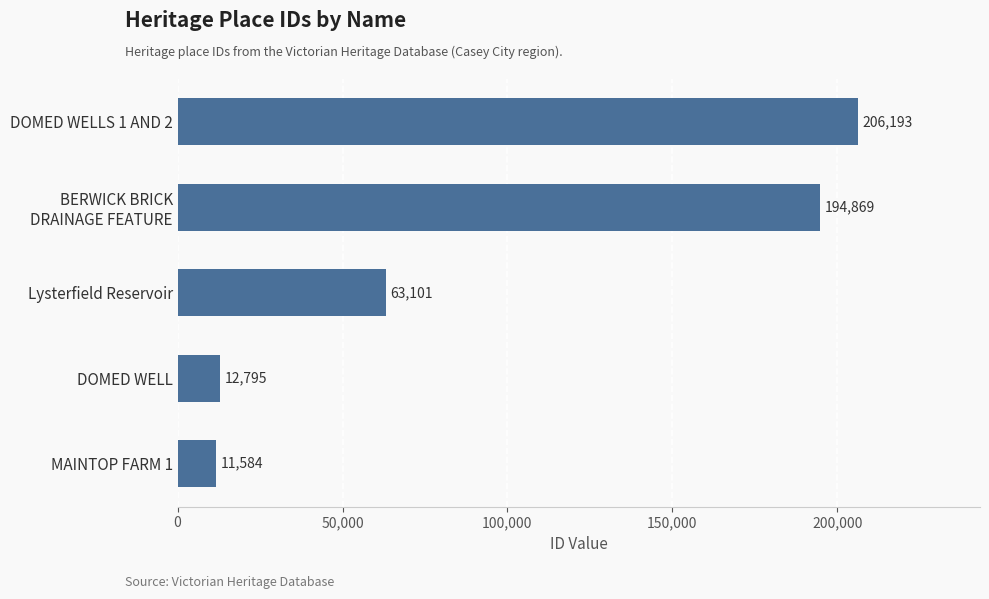

Reading bottom to top, extract all data points from this chart.

11584	12795	63101	194869	206193